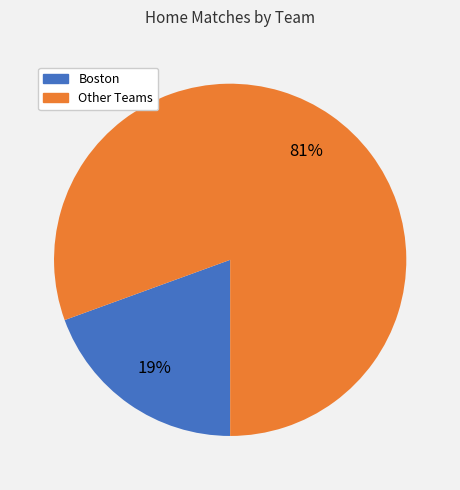

How many slices are in this pie chart?

2